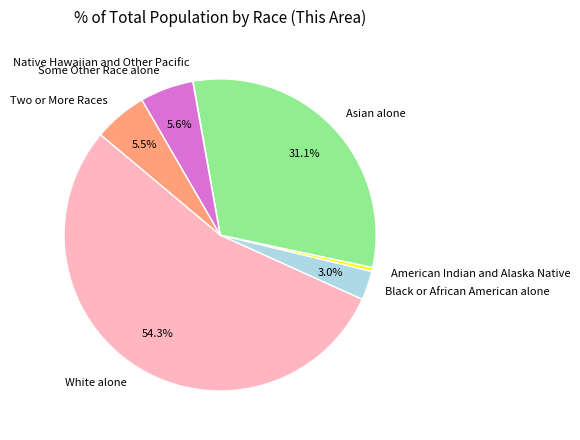

Is the sum of Black or African American alone and Asian alone greater than half?

No